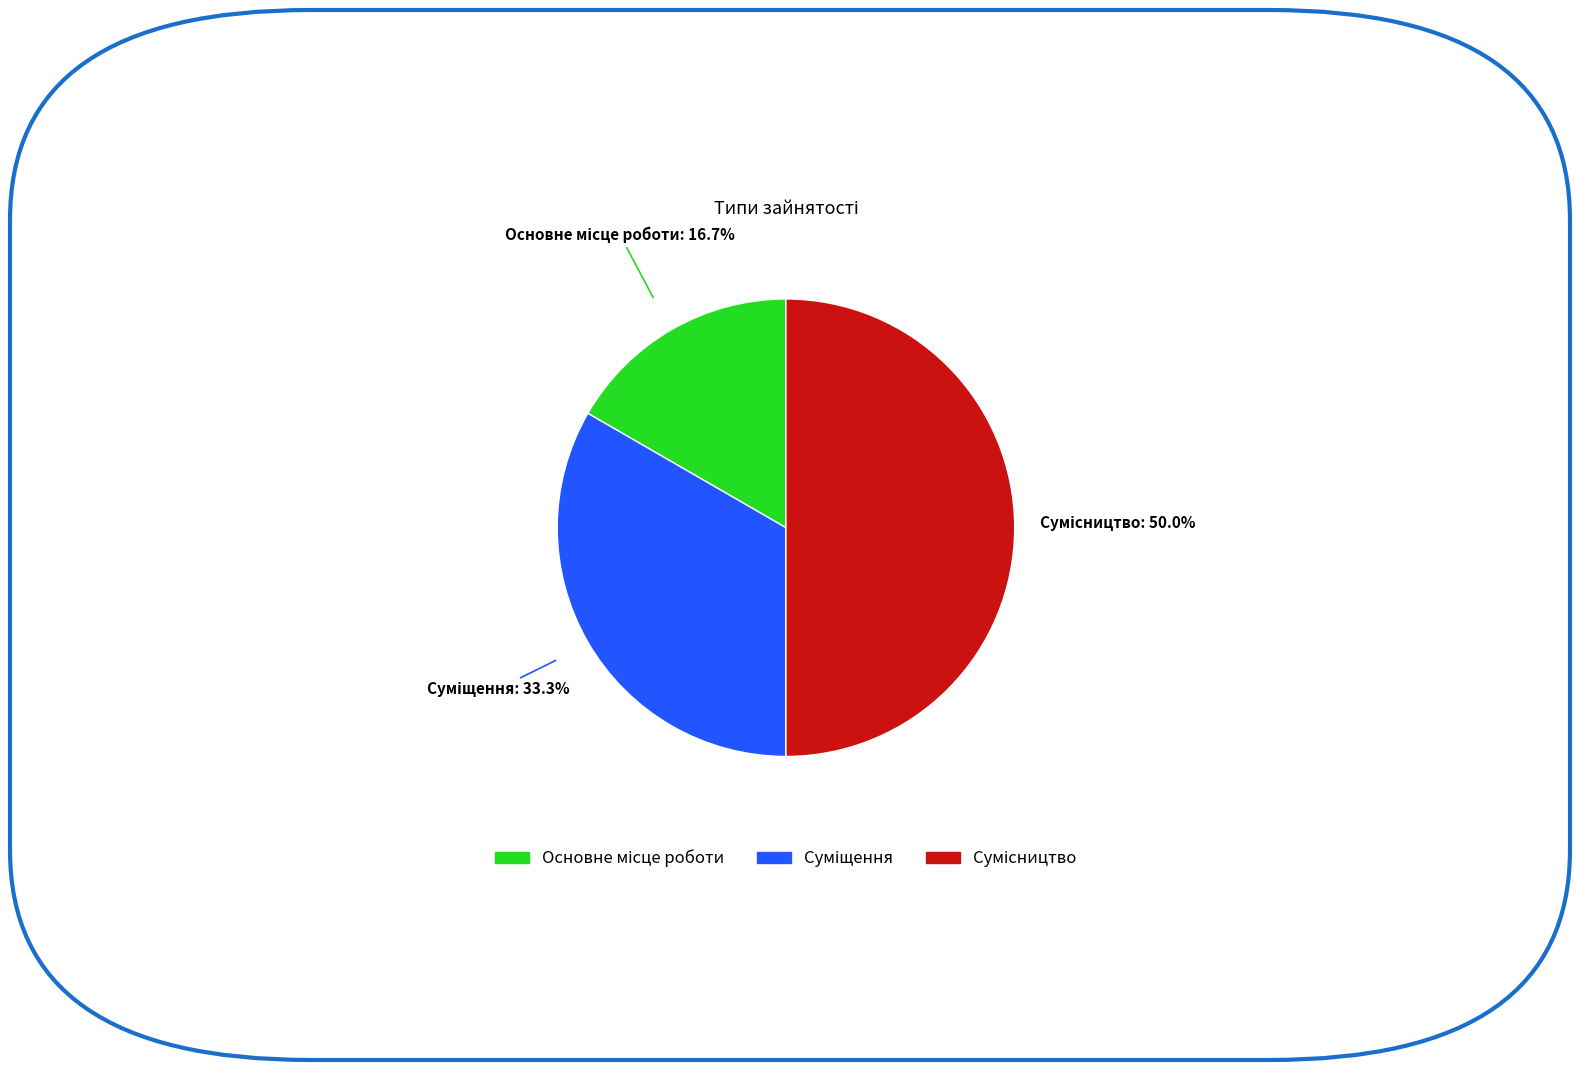

How many slices are in this pie chart?

3